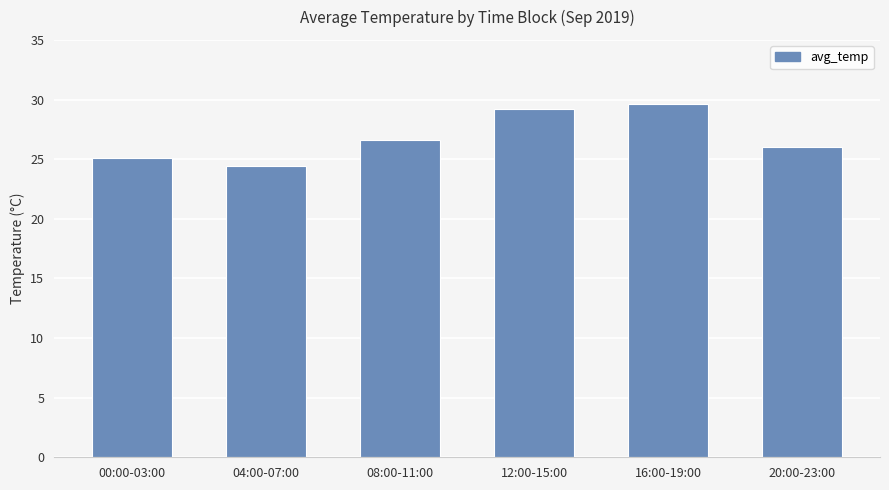

Rank the categories by value from highest to lowest.

16:00-19:00, 12:00-15:00, 08:00-11:00, 20:00-23:00, 00:00-03:00, 04:00-07:00